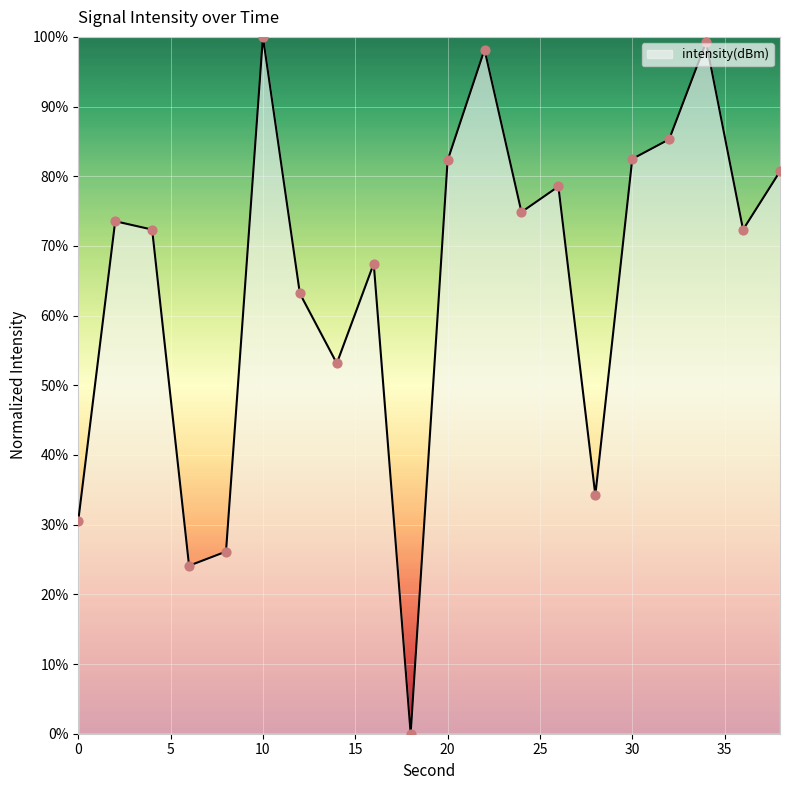

What is the difference between the maximum and minimum values?

100.0